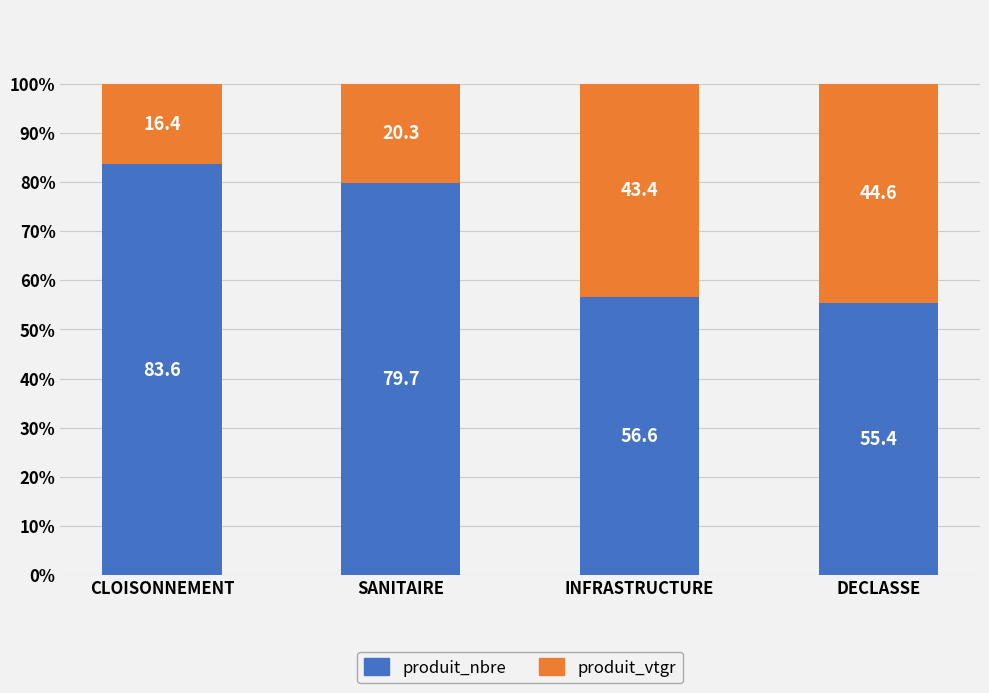

Does the chart contain any negative values?

No